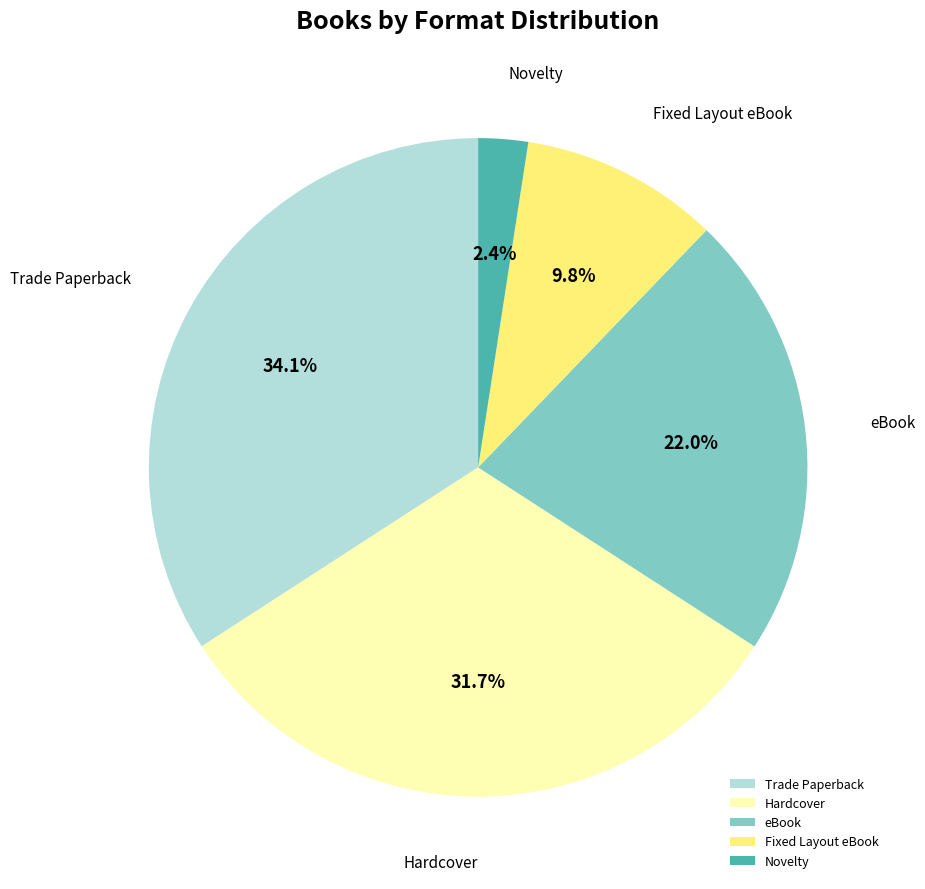

How many segments does this pie chart have?

5